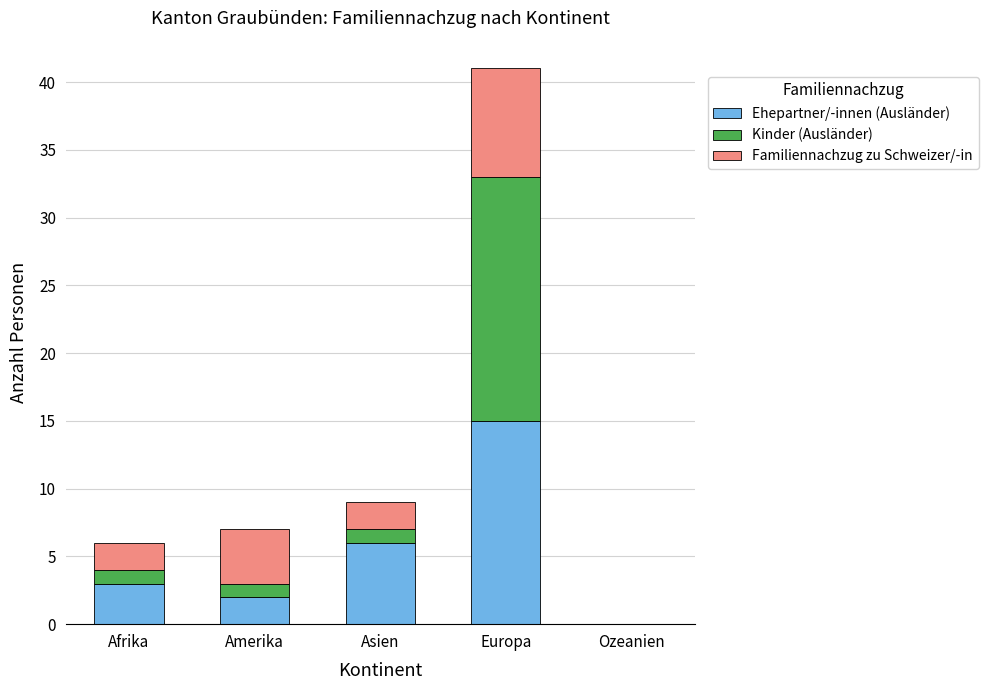

Reading left to right, transcribe the values for Ehepartner/-innen (Ausländer).

Afrika=3	Amerika=2	Asien=6	Europa=15	Ozeanien=0